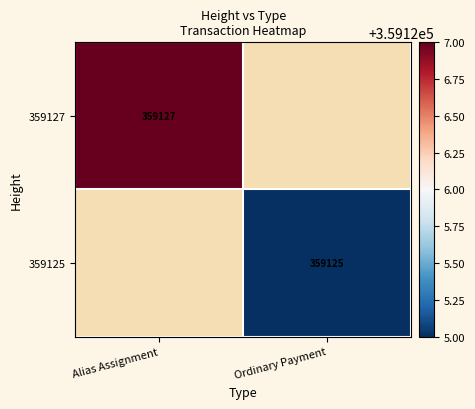

The value of 359125 at Ordinary Payment is 359125. True or false?

True